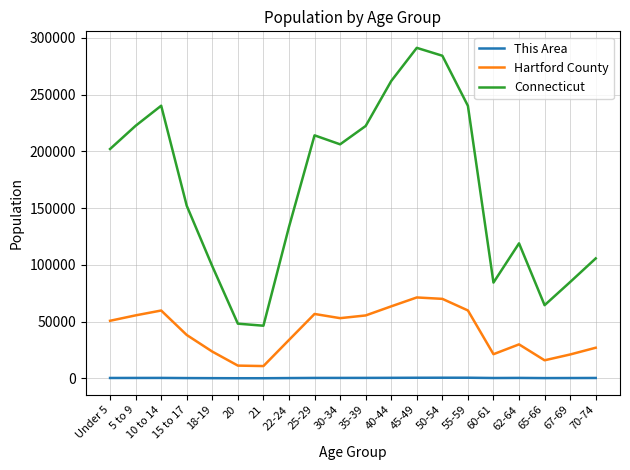

How many series are shown in this chart?

3